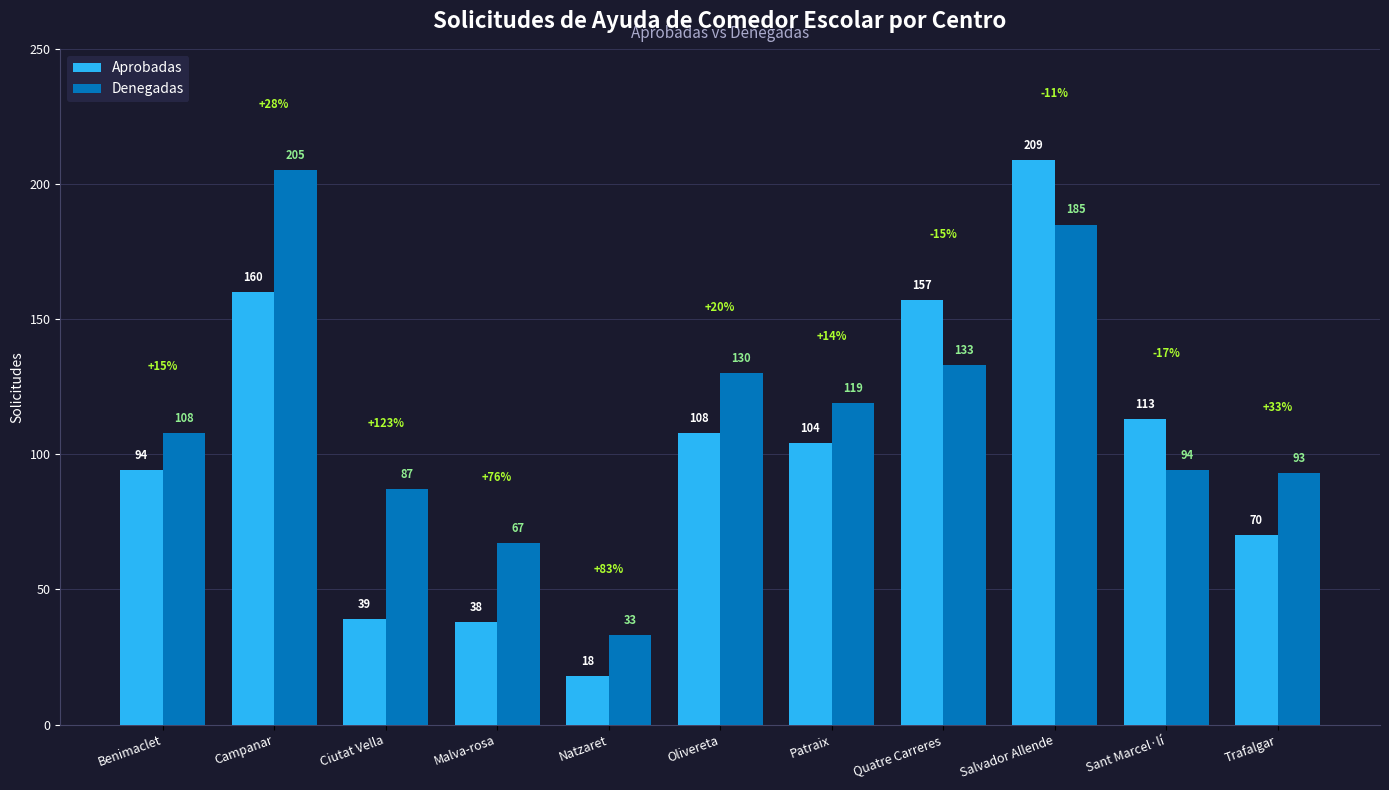

List the series in order of their overall mean, lowest first.

Aprobadas, Denegadas